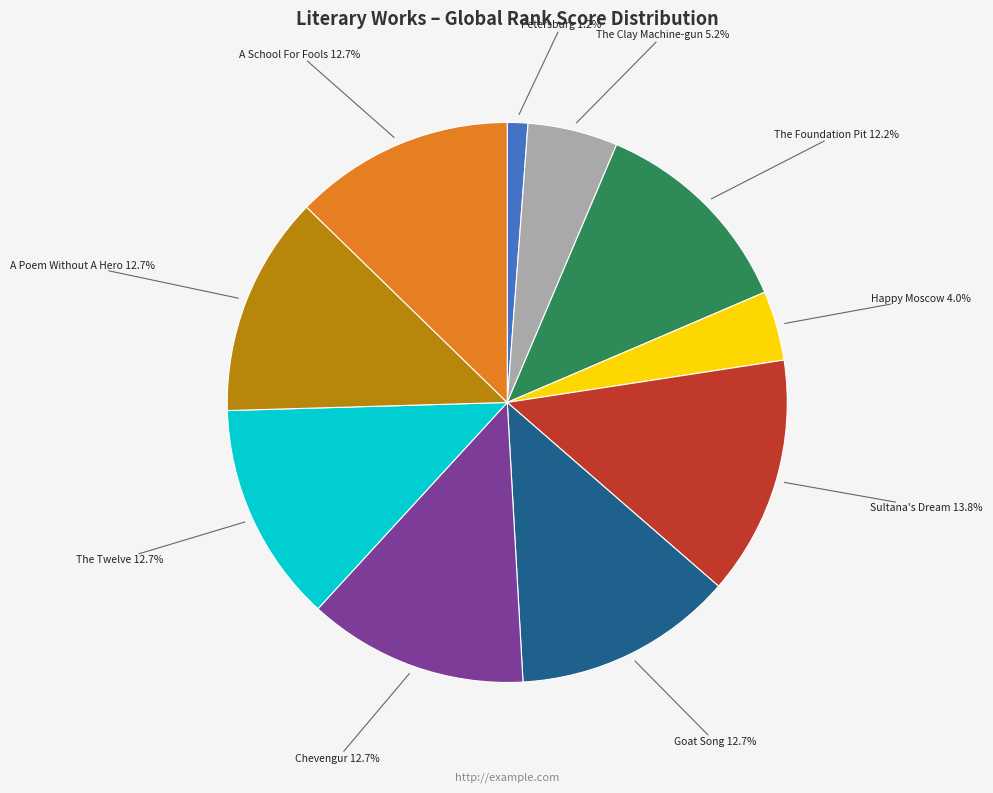

To the nearest percent, what is the average slice percentage?

10%